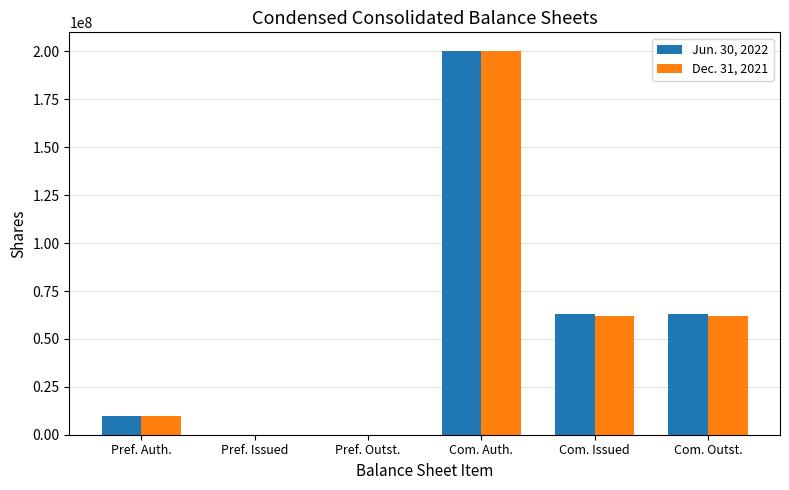

Which label corresponds to the largest value in the chart?

Com. Auth.